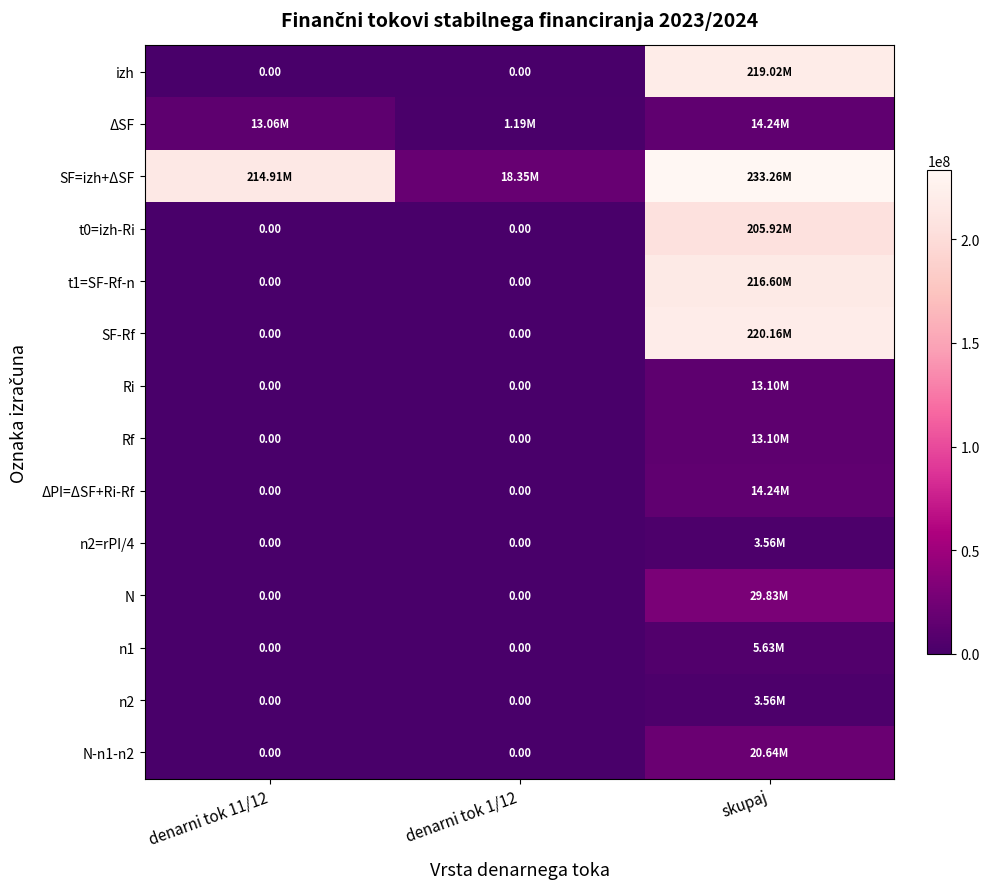

The value of t1=SF-Rf-n at denarni tok 1/12 is 0.0. True or false?

True